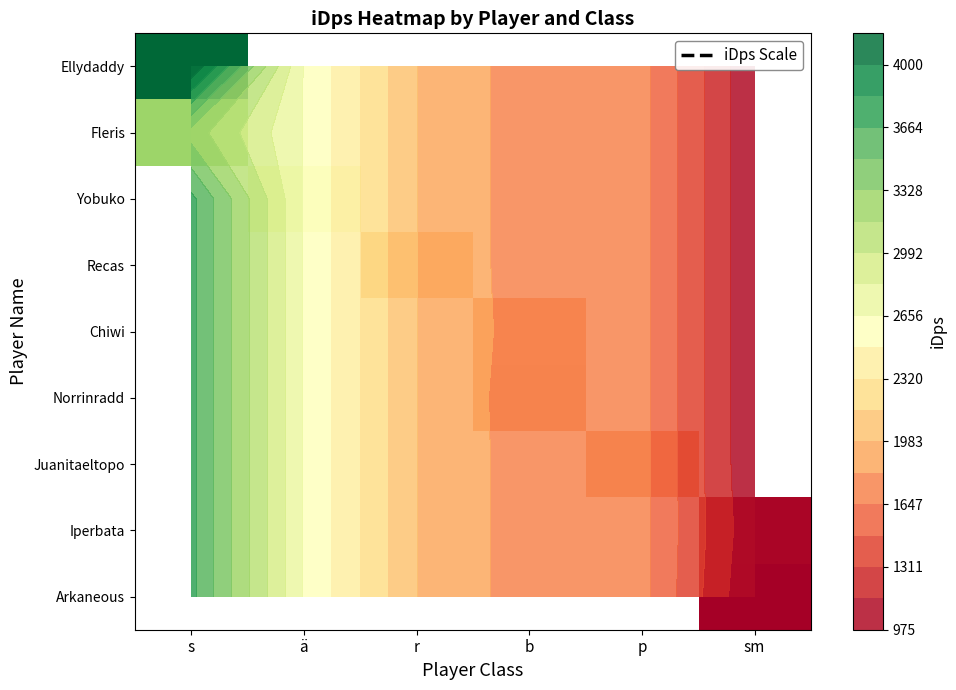

At which category does the chart reach its peak across all series?

s